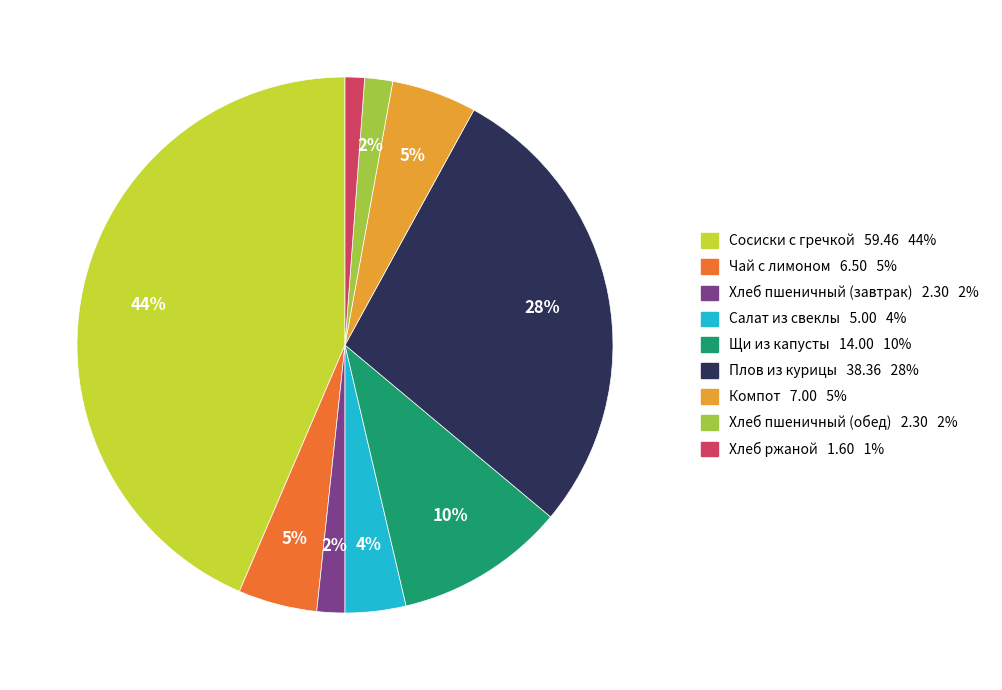

How many slices are in this pie chart?

9